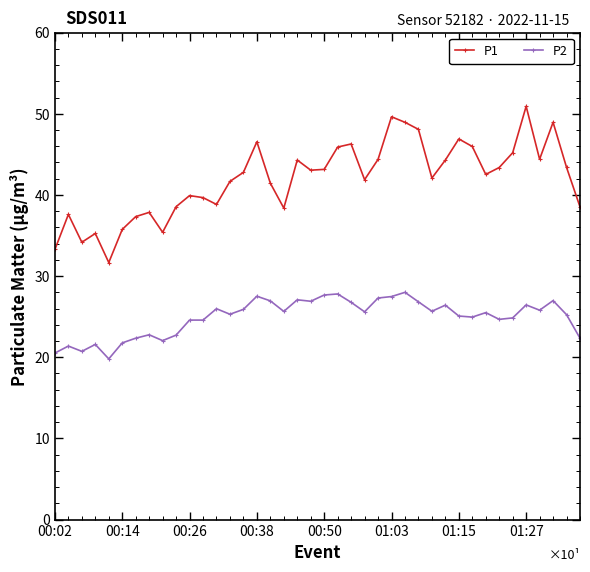

Which series has the widest spread of values?

P1